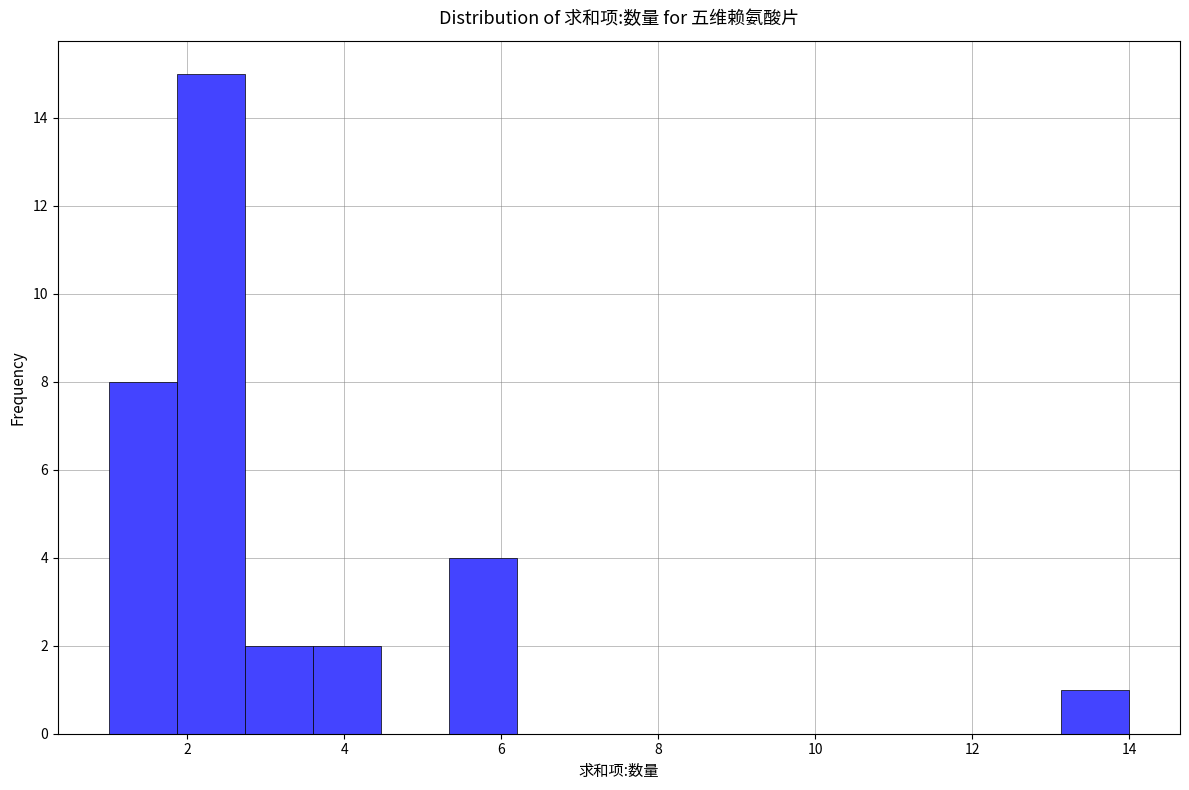

What is the height of the bar covering 2.8 to 3.6 on the x-axis? Neither the bar edges nor the heights are printed on the chart, so give them approximately, as read against the axes.

2